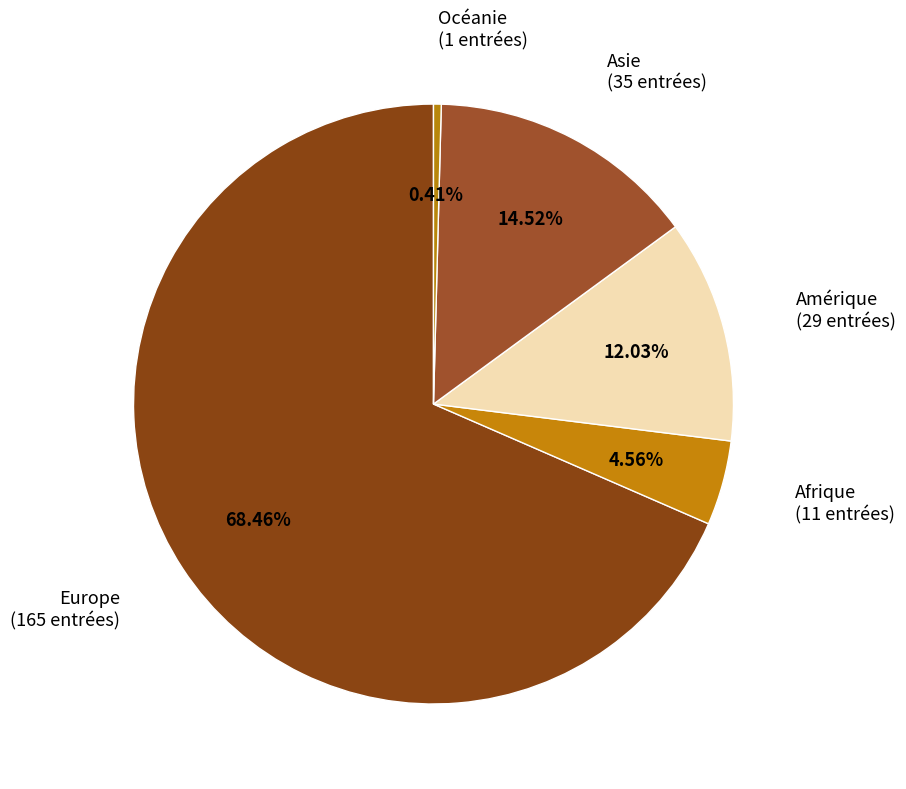

Does any single category account for the majority?

Yes